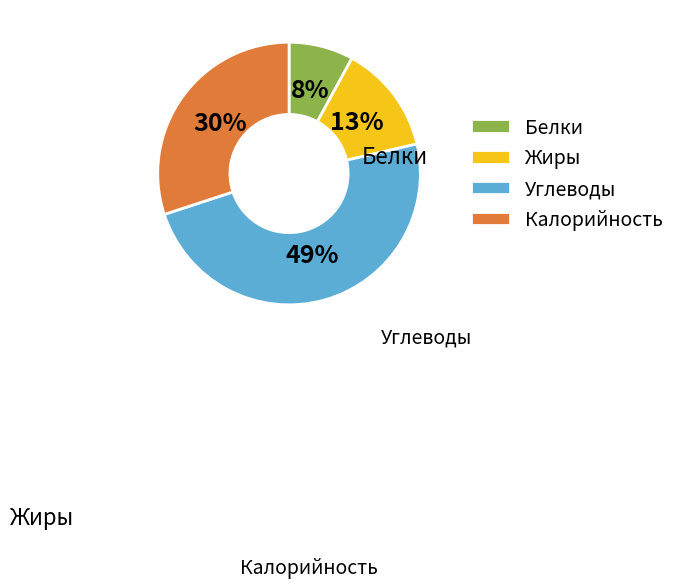

To the nearest percent, what is the combined percentage of Углеводы and Белки?

57%